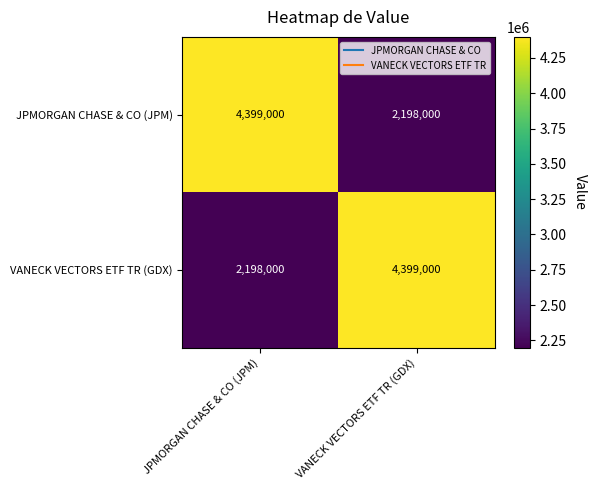

Which category has the highest value in the JPMORGAN CHASE & CO (JPM) series?

JPMORGAN CHASE & CO (JPM)